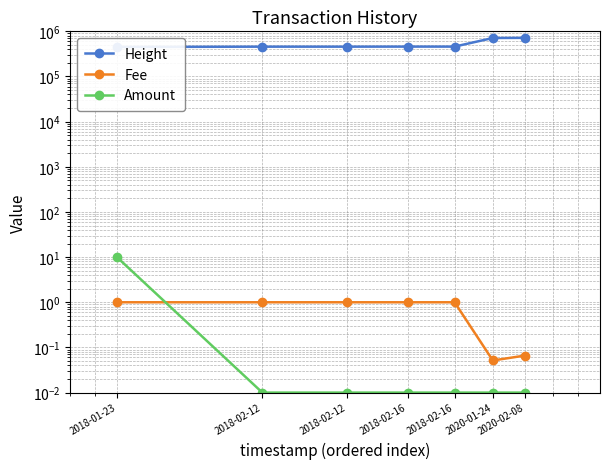

What is the total value across all series at 2018-02-12?

457538.0